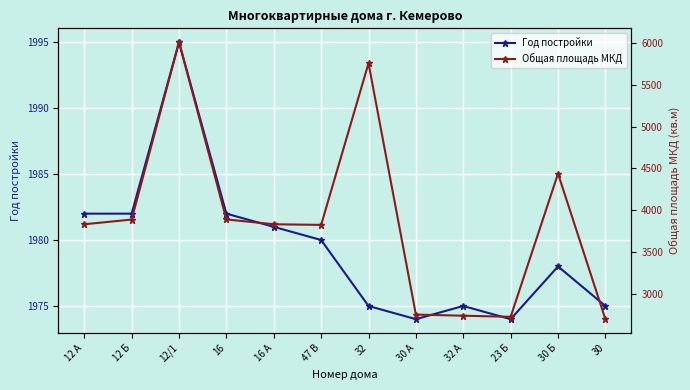

True or false: Общая площадь МКД and Год постройки intersect in this chart.

False